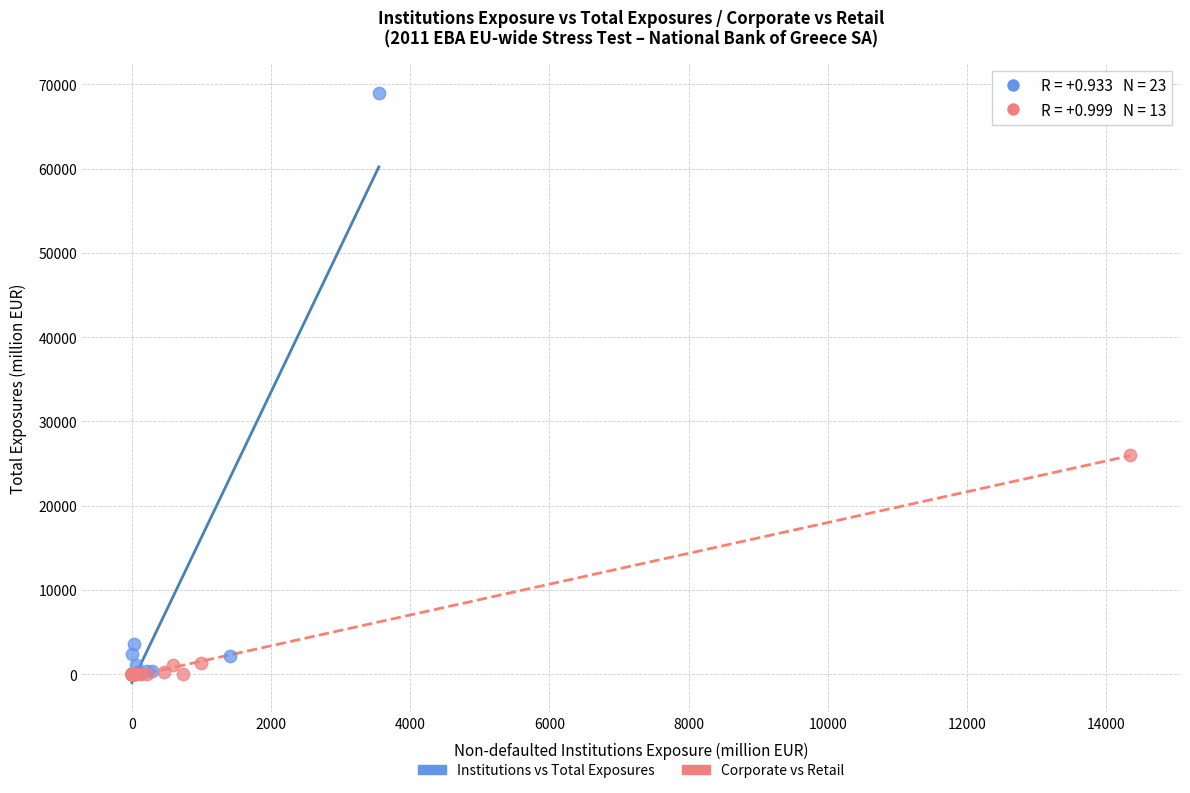

Which series has the largest Y range (max minus min)?

Institutions vs Total Exposures